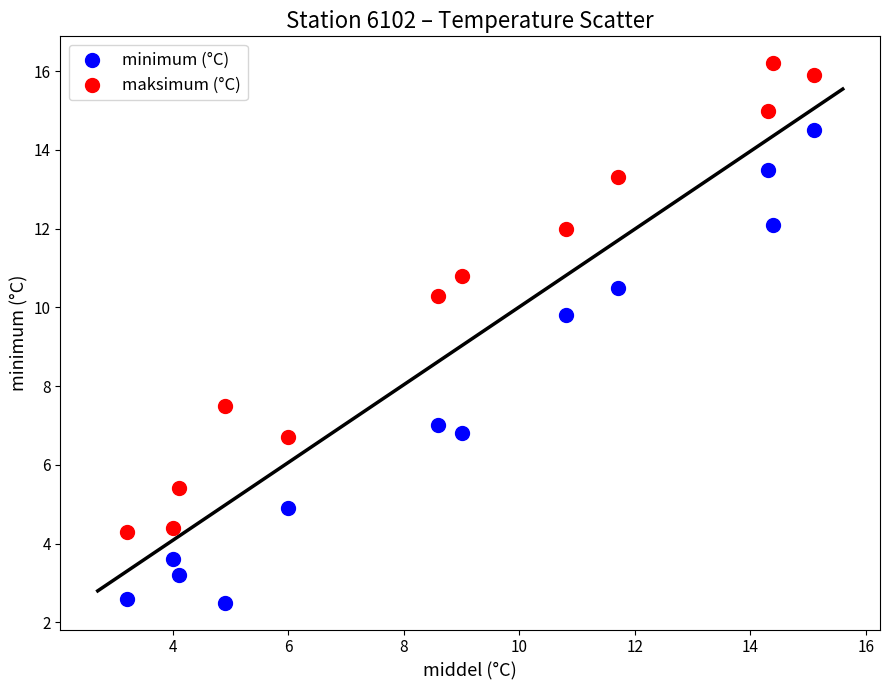

Which series contains the highest Y value?

maksimum (°C)